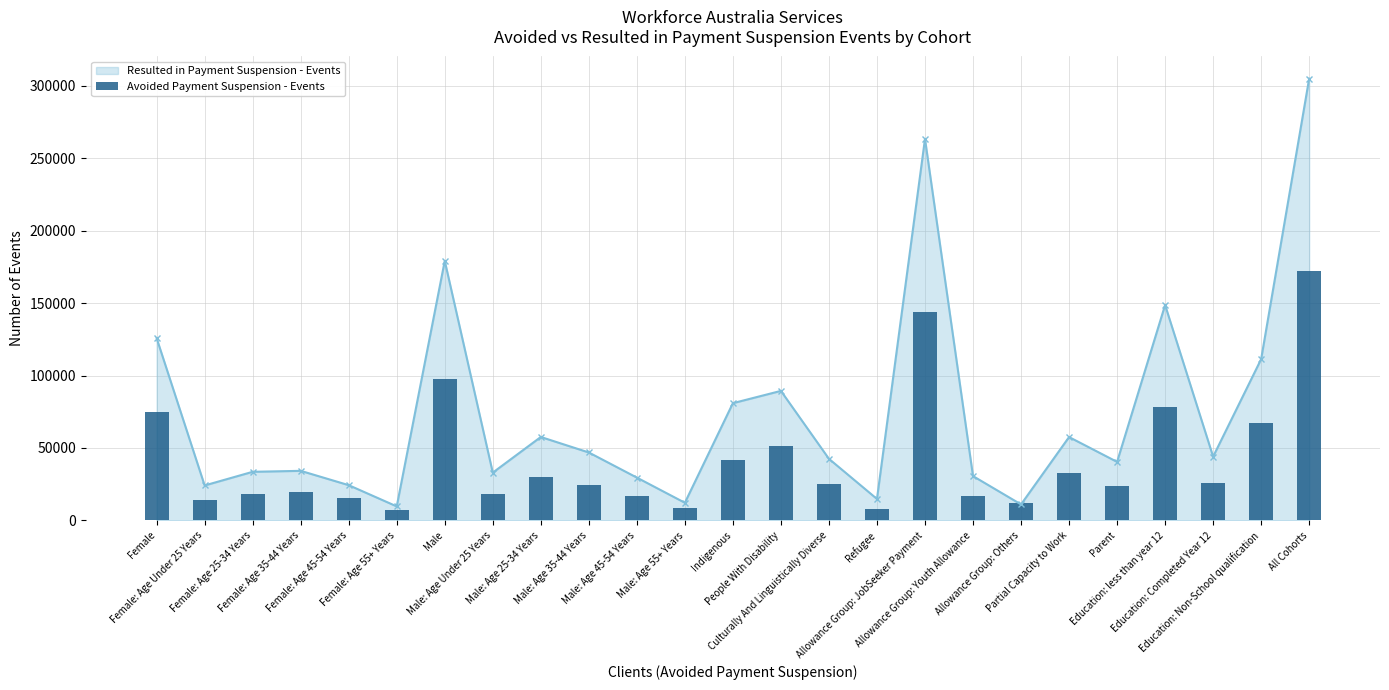

How many bars are there in total?

25